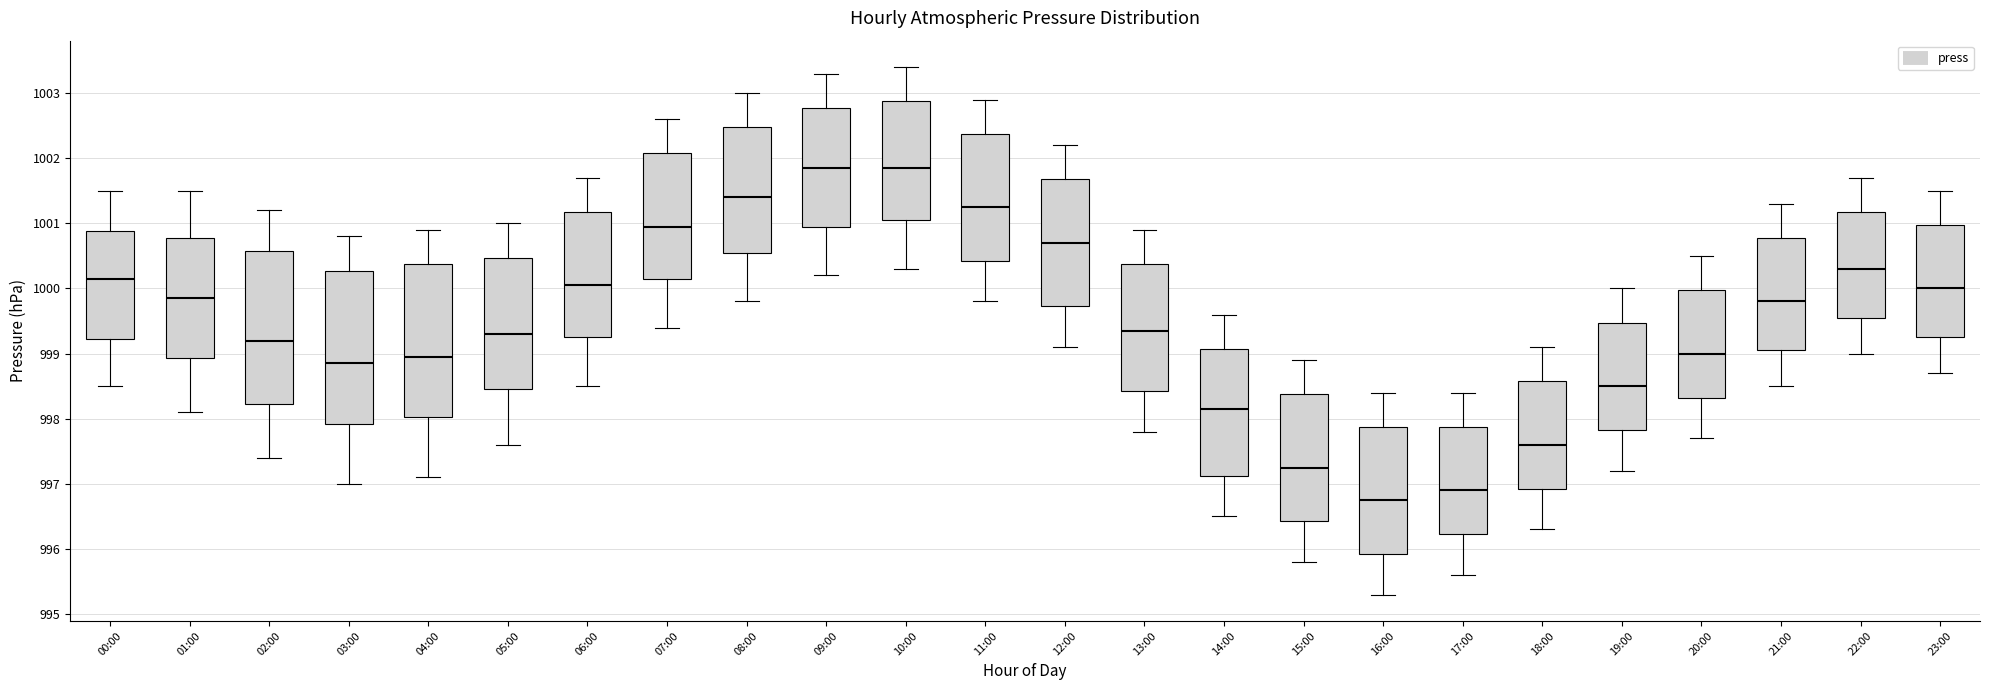

Reading left to right, read every box against the y-axis: the position of its median line, the range the box covers, and the ends of its whiskers. The values are not printed on the chart, so give them approximately, as read against the axis.

00:00: median 1000.2, box 999.2 to 1000.9, whiskers 998.5 to 1001.5
01:00: median 999.9, box 998.9 to 1000.8, whiskers 998.1 to 1001.5
02:00: median 999.2, box 998.2 to 1000.6, whiskers 997.4 to 1001.2
03:00: median 998.9, box 997.9 to 1000.3, whiskers 997.0 to 1000.8
04:00: median 999.0, box 998.0 to 1000.4, whiskers 997.1 to 1000.9
05:00: median 999.3, box 998.5 to 1000.5, whiskers 997.6 to 1001.0
06:00: median 1000.1, box 999.3 to 1001.2, whiskers 998.5 to 1001.7
07:00: median 1001.0, box 1000.2 to 1002.1, whiskers 999.4 to 1002.6
08:00: median 1001.4, box 1000.6 to 1002.5, whiskers 999.8 to 1003.0
09:00: median 1001.9, box 1001.0 to 1002.8, whiskers 1000.2 to 1003.3
10:00: median 1001.9, box 1001.1 to 1002.9, whiskers 1000.3 to 1003.4
11:00: median 1001.3, box 1000.4 to 1002.4, whiskers 999.8 to 1002.9
12:00: median 1000.7, box 999.7 to 1001.7, whiskers 999.1 to 1002.2
13:00: median 999.4, box 998.4 to 1000.4, whiskers 997.8 to 1000.9
14:00: median 998.2, box 997.1 to 999.1, whiskers 996.5 to 999.6
15:00: median 997.3, box 996.4 to 998.4, whiskers 995.8 to 998.9
16:00: median 996.8, box 995.9 to 997.9, whiskers 995.3 to 998.4
17:00: median 996.9, box 996.2 to 997.9, whiskers 995.6 to 998.4
18:00: median 997.6, box 996.9 to 998.6, whiskers 996.3 to 999.1
19:00: median 998.5, box 997.8 to 999.5, whiskers 997.2 to 1000.0
20:00: median 999.0, box 998.3 to 1000.0, whiskers 997.7 to 1000.5
21:00: median 999.8, box 999.1 to 1000.8, whiskers 998.5 to 1001.3
22:00: median 1000.3, box 999.6 to 1001.2, whiskers 999.0 to 1001.7
23:00: median 1000.0, box 999.3 to 1001.0, whiskers 998.7 to 1001.5